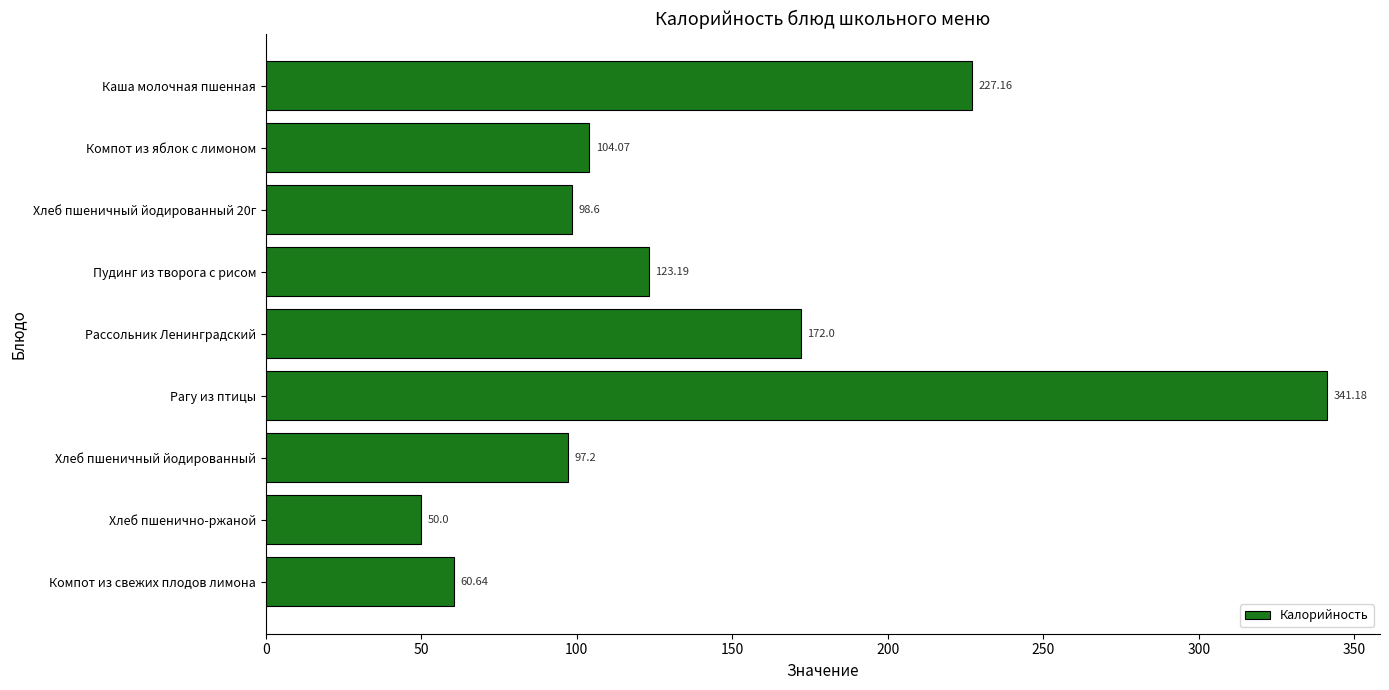

List the labels in order of value, largest first.

Рагу из птицы, Каша молочная пшенная, Рассольник Ленинградский, Пудинг из творога с рисом, Компот из яблок с лимоном, Хлеб пшеничный йодированный 20г, Хлеб пшеничный йодированный, Компот из свежих плодов лимона, Хлеб пшенично-ржаной